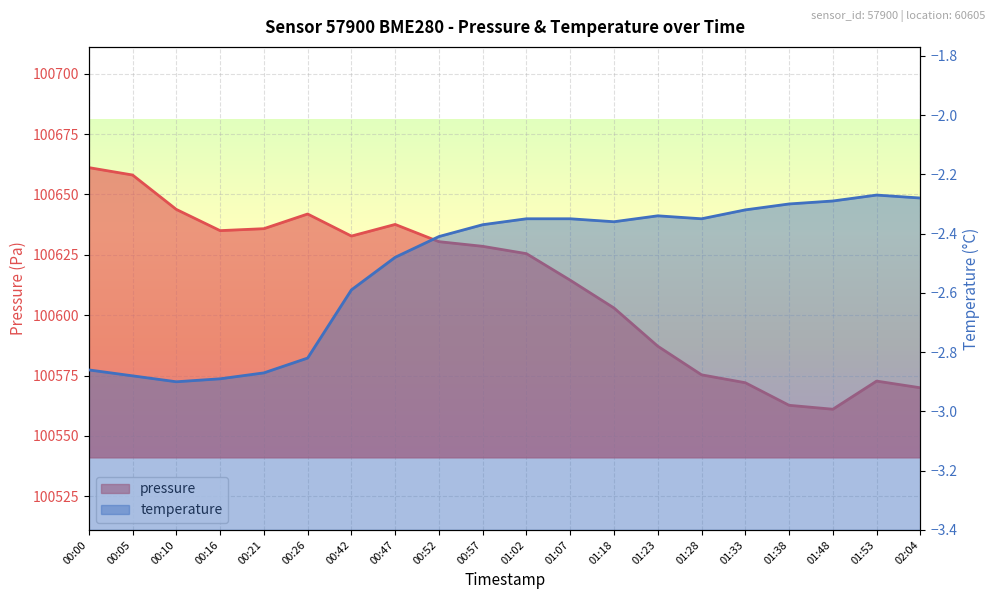

How many interior local valleys does the temperature series have?

3